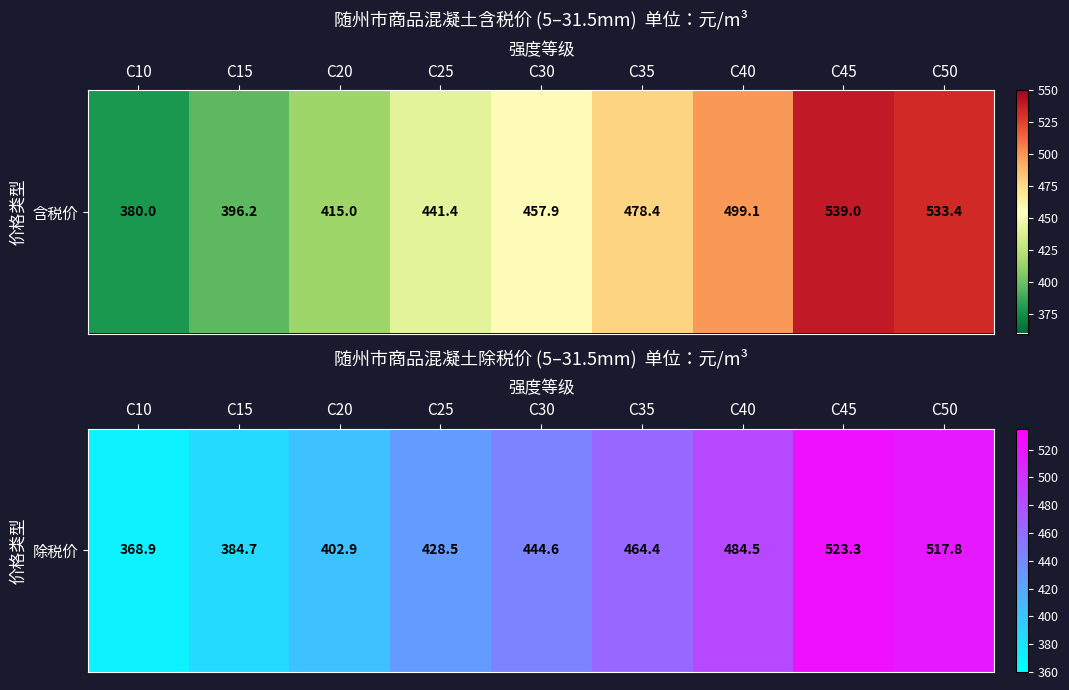

Rank the categories by value from highest to lowest.

C45, C50, C40, C35, C30, C25, C20, C15, C10